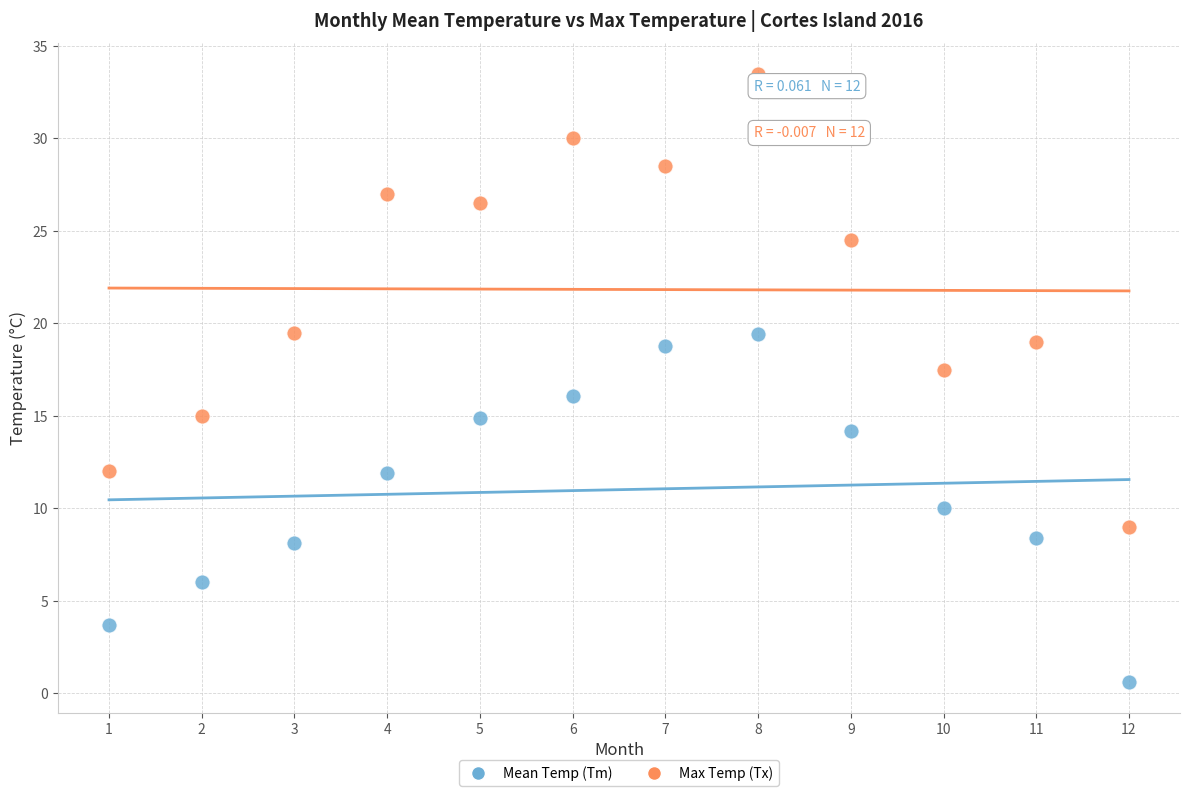

Across all data points, what is the range of Y values (max minus min)?

32.9